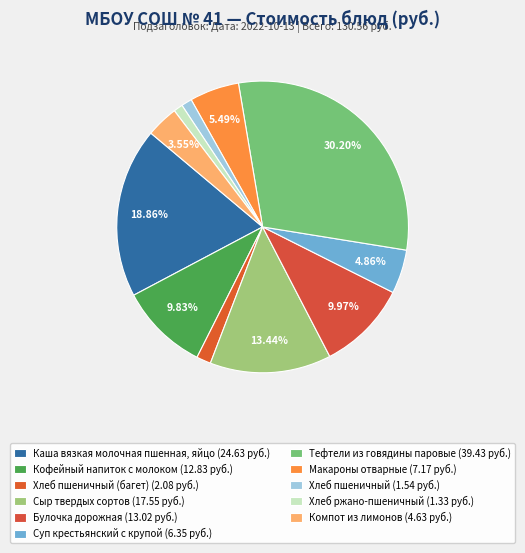

Is there any slice that represents more than half of the pie?

No